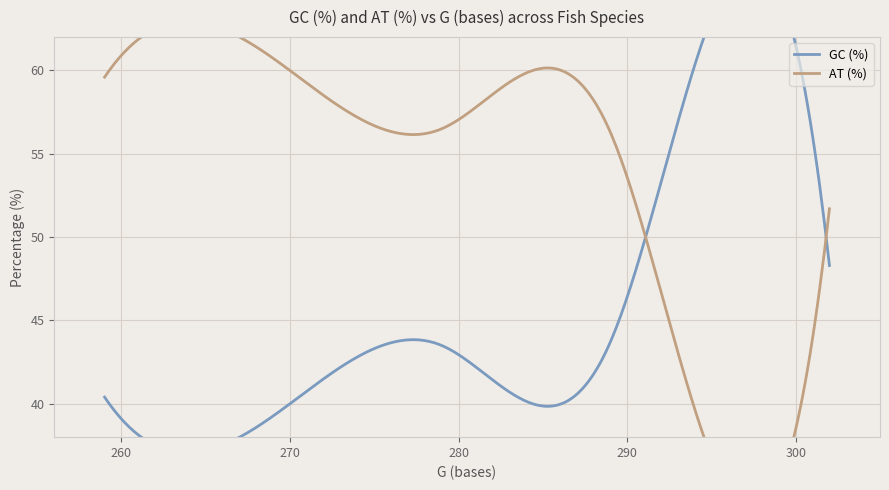

At which category is the sum across all series the highest?

289